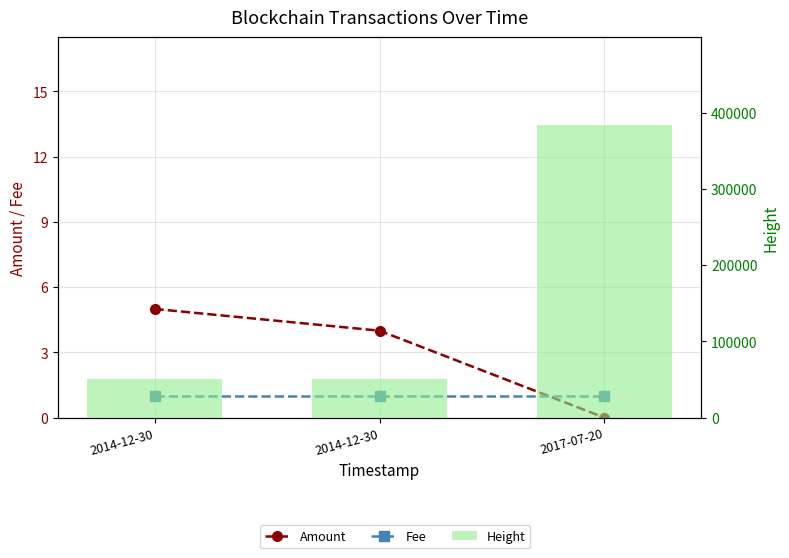

Reading left to right, what are all the values shown in this chart?

Amount: 2014-12-30=5	2014-12-30=4	2017-07-20=0
Fee: 2014-12-30=1	2014-12-30=1	2017-07-20=1
Height: 2014-12-30=50447	2014-12-30=50450	2017-07-20=383797